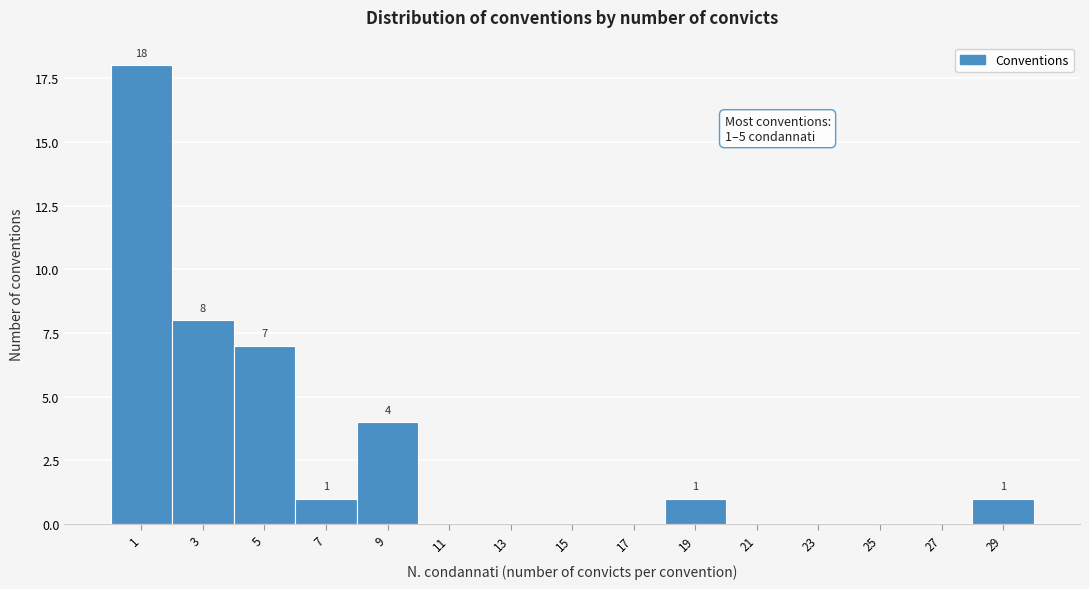

Reading left to right, extract all data points from this chart.

1=18	3=8	5=7	7=1	9=4	11=0	13=0	15=0	17=0	19=1	21=0	23=0	25=0	27=0	29=1